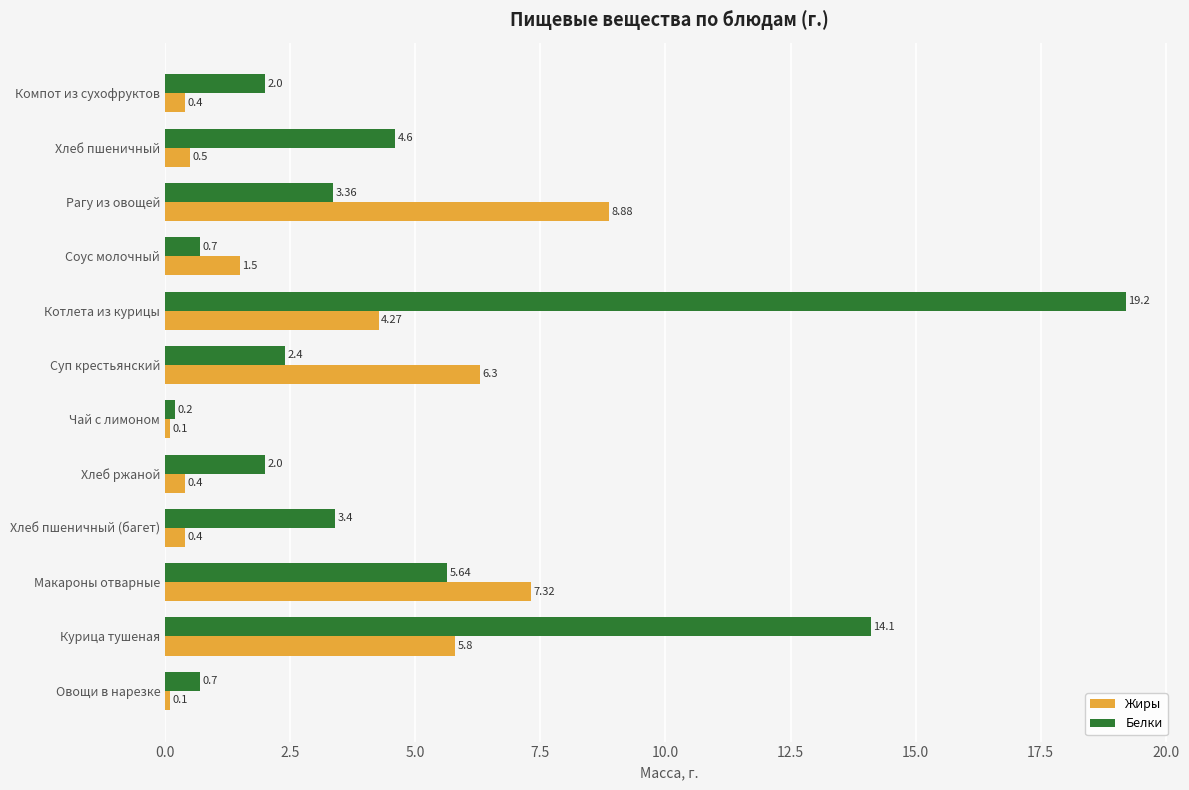

Which category has the lowest value in the Белки series?

Чай с лимоном